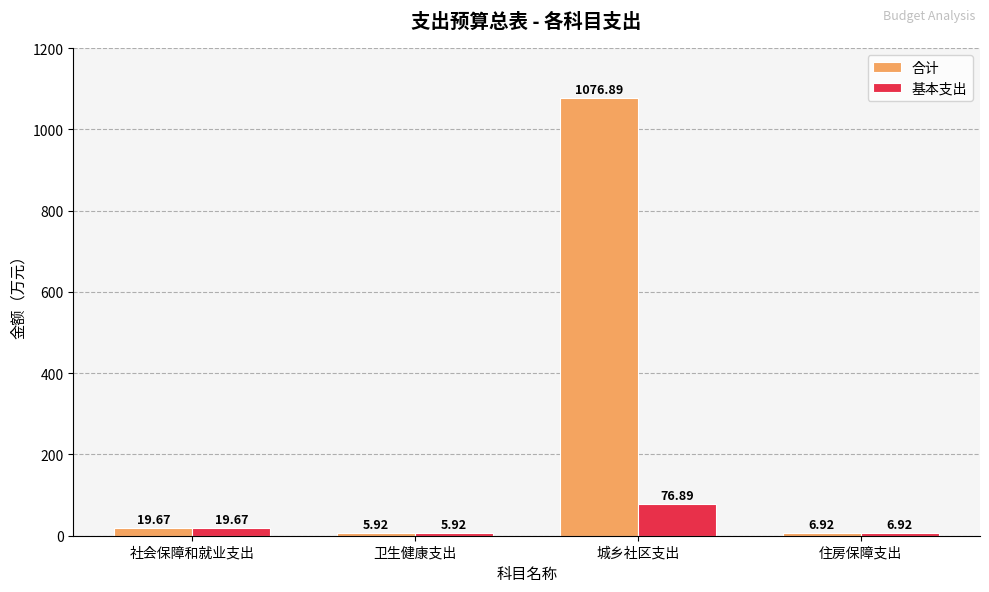

List the series in order of their overall mean, highest first.

合计, 基本支出